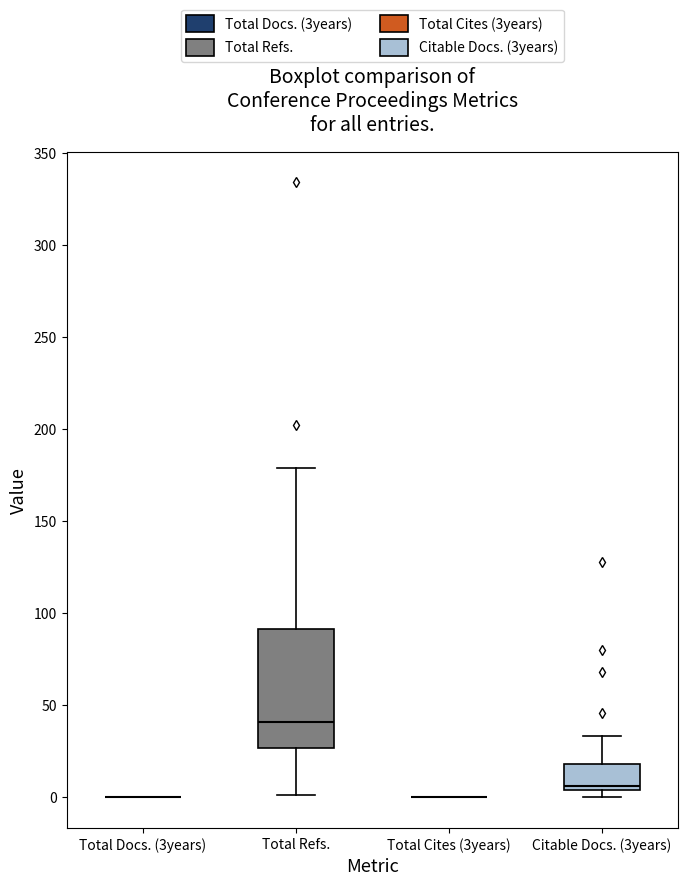

Reading left to right, read every box against the y-axis: the position of its median line, the range the box covers, and the ends of its whiskers. The values are not printed on the chart, so give them approximately, as read against the axis.

Total Docs. (3years): box collapsed to a line at 0, whiskers 0 to 0
Total Refs.: median 40, box 25 to 90, whiskers 0 to 180
Total Cites (3years): box collapsed to a line at 0, whiskers 0 to 0
Citable Docs. (3years): median 5 (just above the box's lower edge), box 5 to 20, whiskers 0 to 35